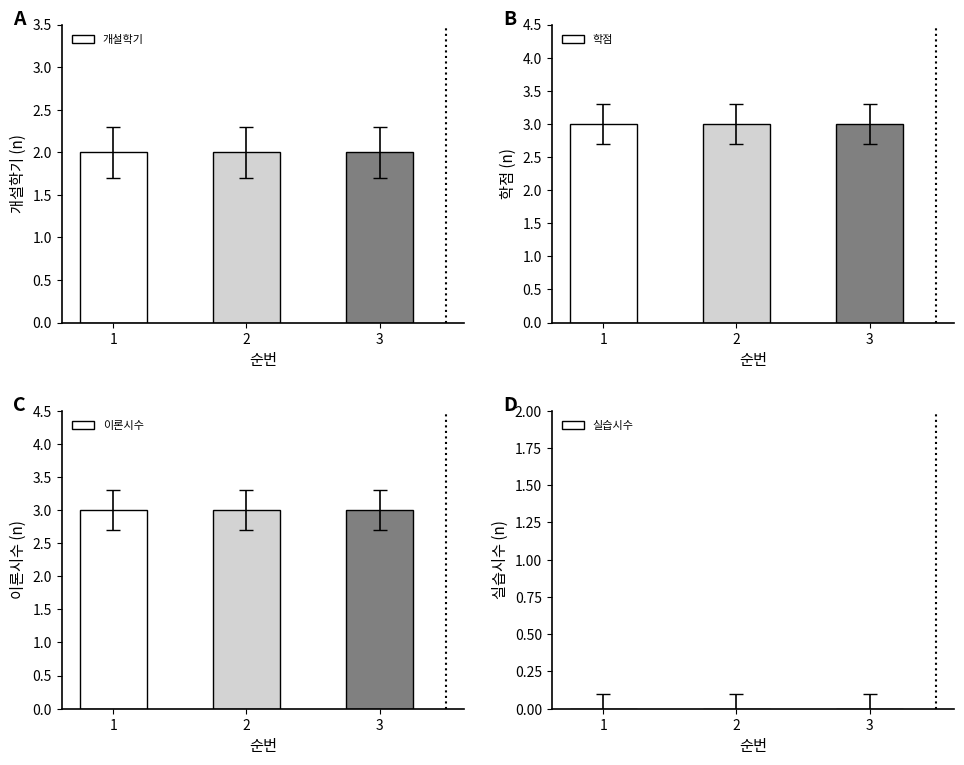

At which label is 실습시수 closest to 0?

1